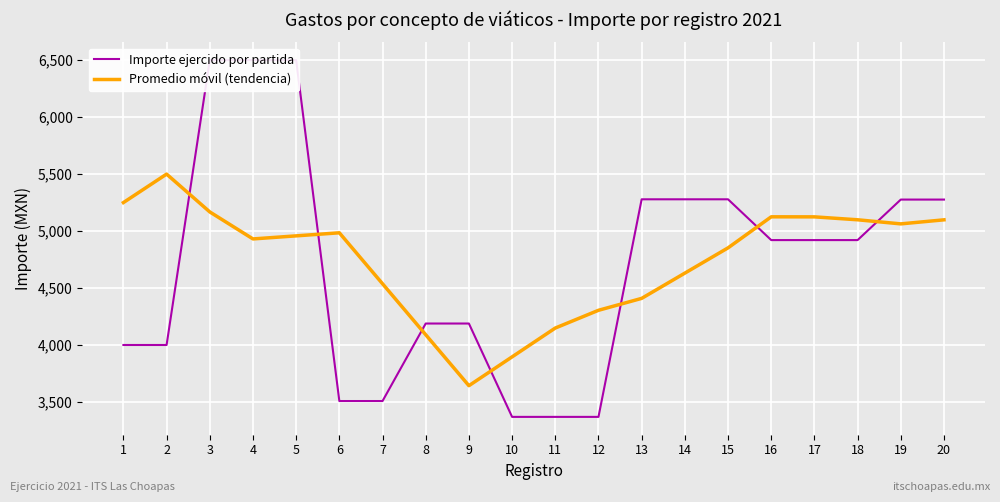

What is the value of the Promedio móvil (tendencia) point at the 6th from the left?

4984.7